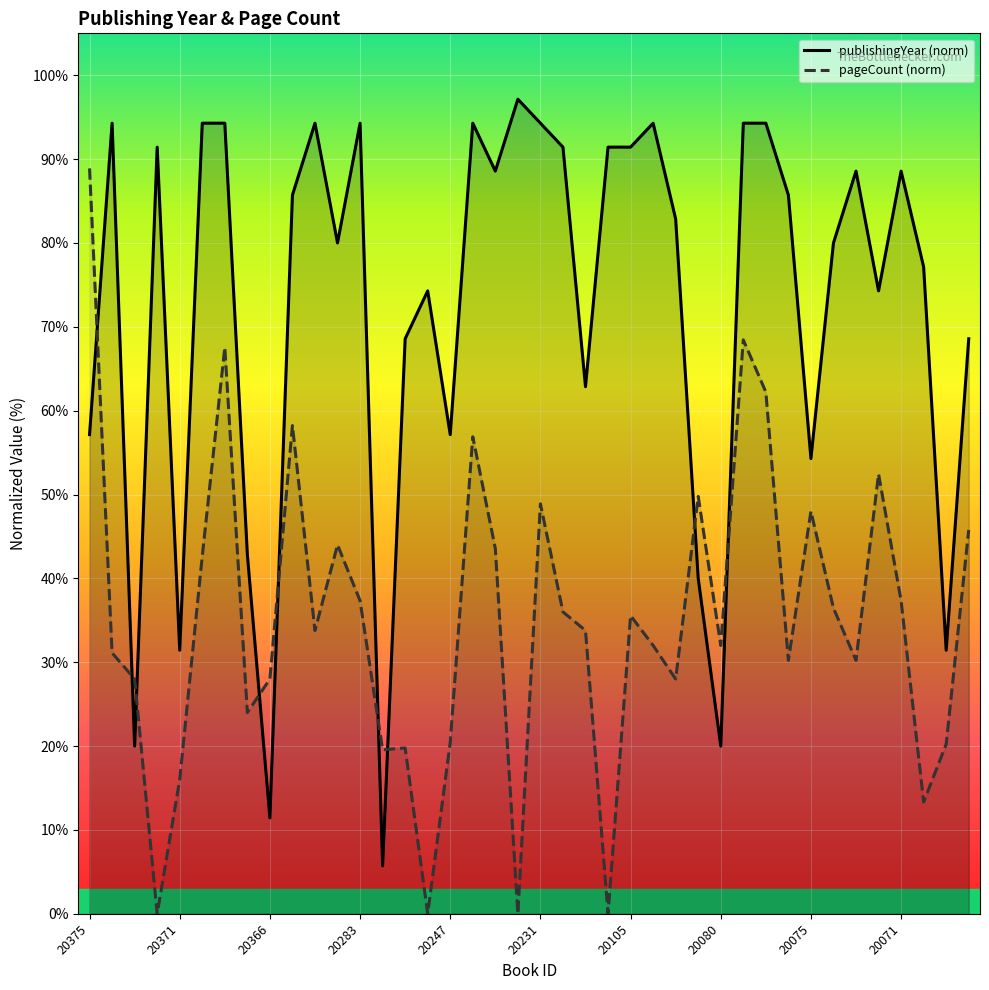

At how many categories does at least one series exceed 66?

29